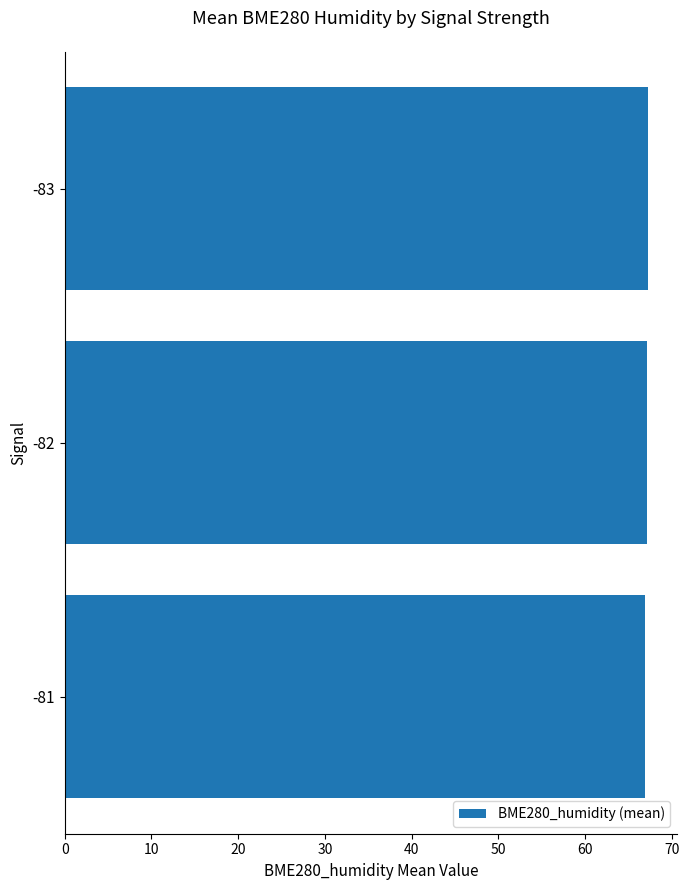

How many distinct data groups are displayed?

1